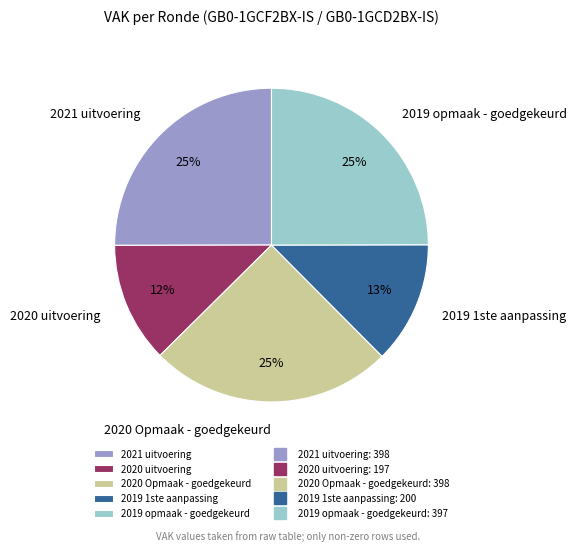

True or false: 2019 opmaak - goedgekeurd accounts for 25% of the total.

True